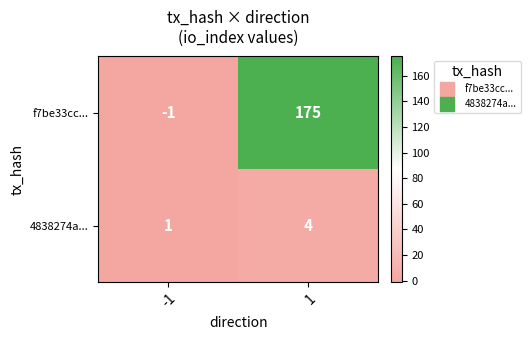

Which series has the widest spread of values?

f7be33cc...